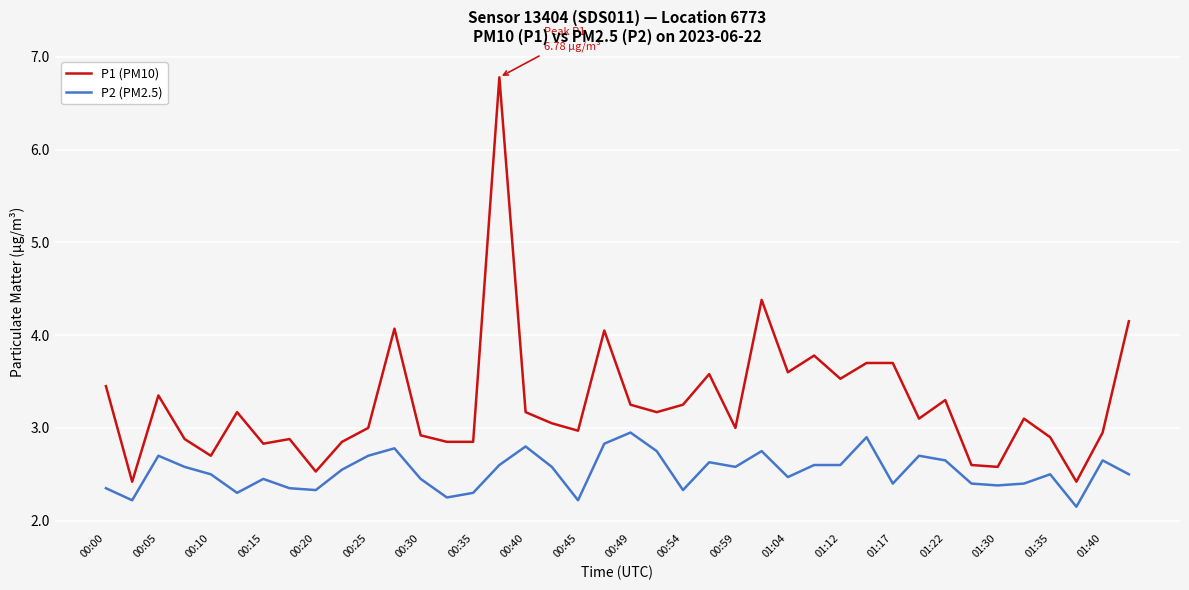

What is the lowest value of the P1 (PM10) series?

2.4